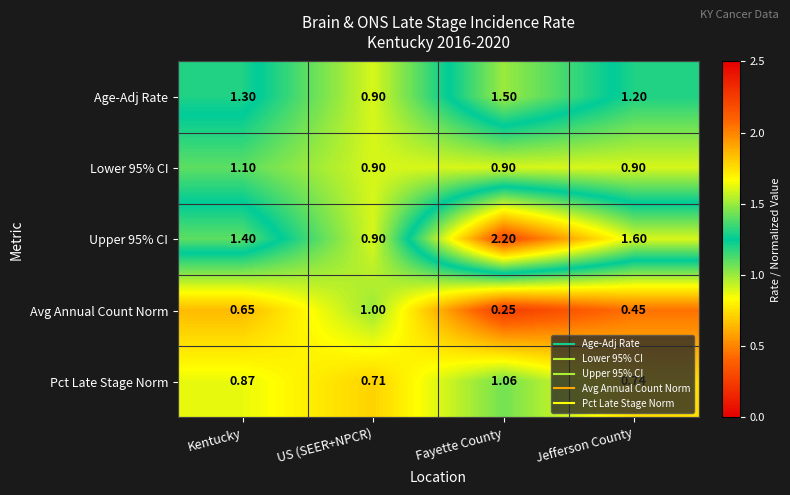

List the labels in order of Avg Annual Count Norm value, smallest first.

Fayette County, Jefferson County, Kentucky, US (SEER+NPCR)